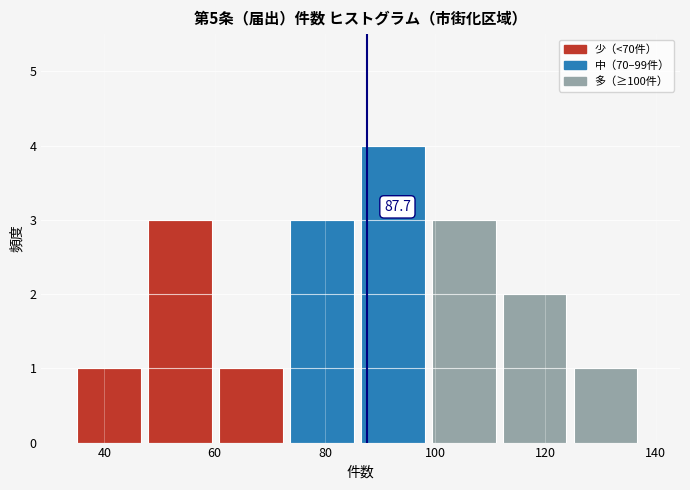

Which range on the x-axis has the tallest bar?

86 to 100